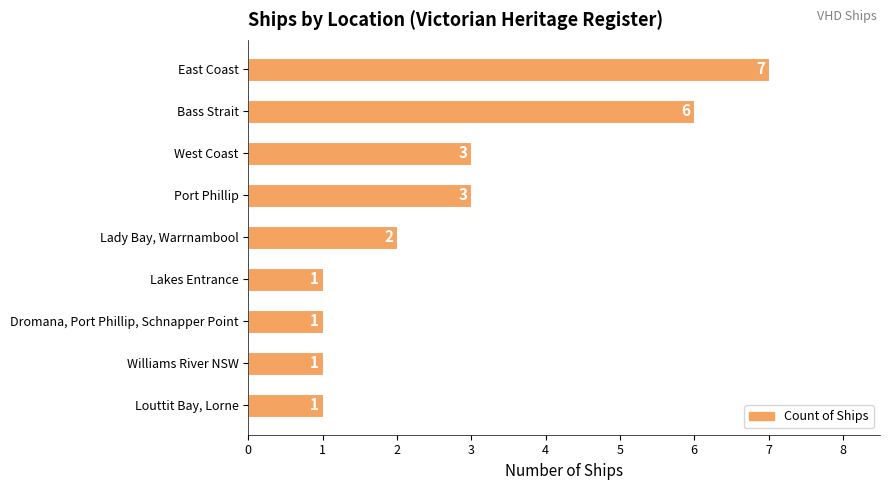

Reading top to bottom, what are all the values shown in this chart?

East Coast=7	Bass Strait=6	West Coast=3	Port Phillip=3	Lady Bay, Warrnambool=2	Lakes Entrance=1	Dromana, Port Phillip, Schnapper Point=1	Williams River NSW=1	Louttit Bay, Lorne=1